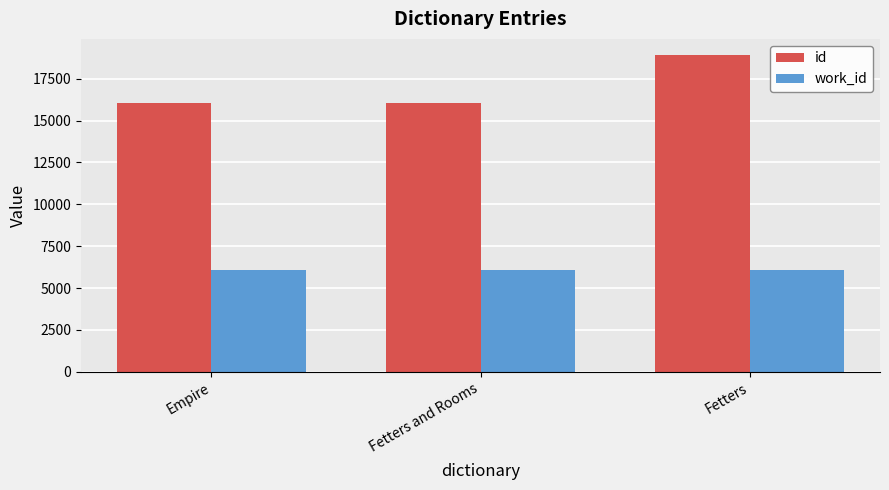

What is the lowest value of the work_id series?

6051